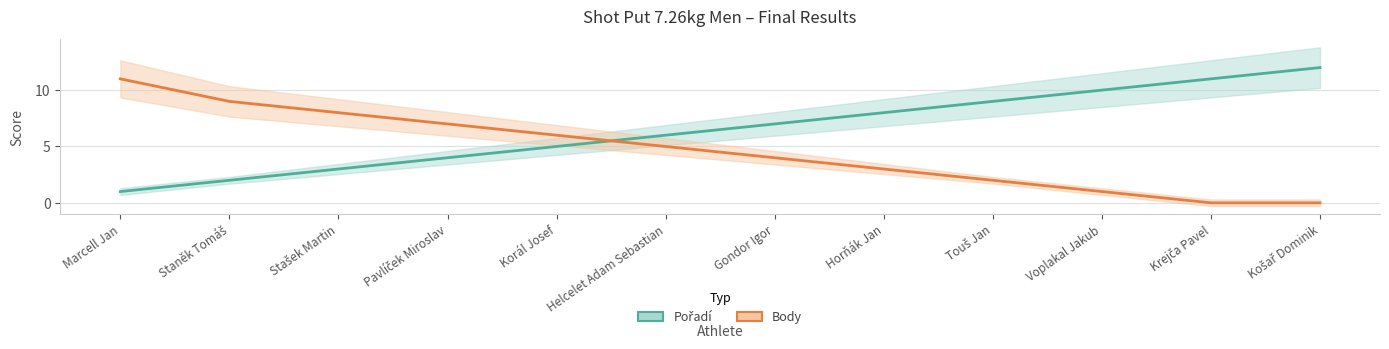

What is the minimum value for Pořadí?

1